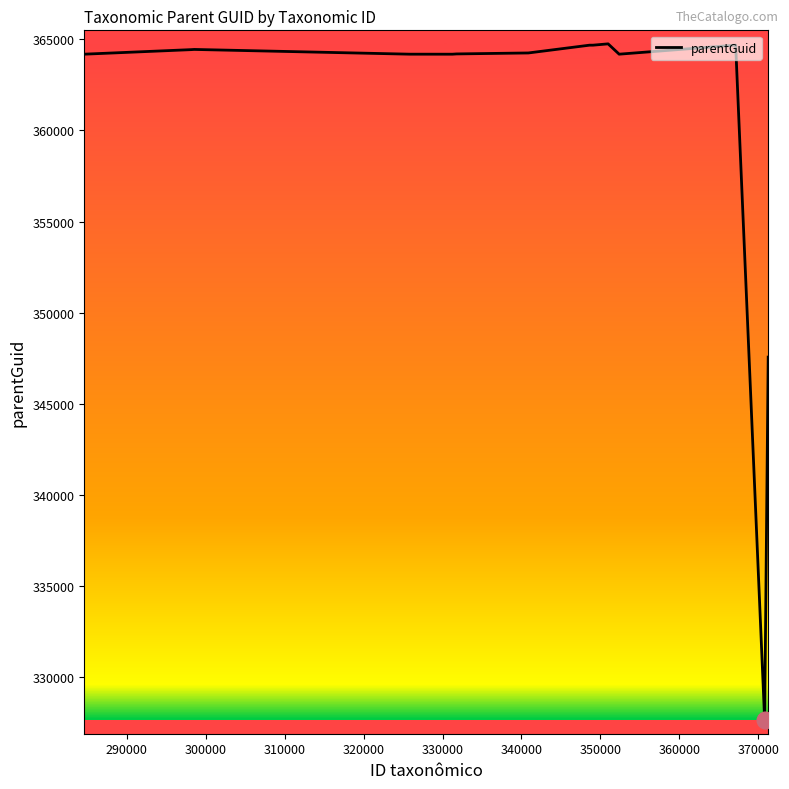

What is the smallest value displayed?

327656